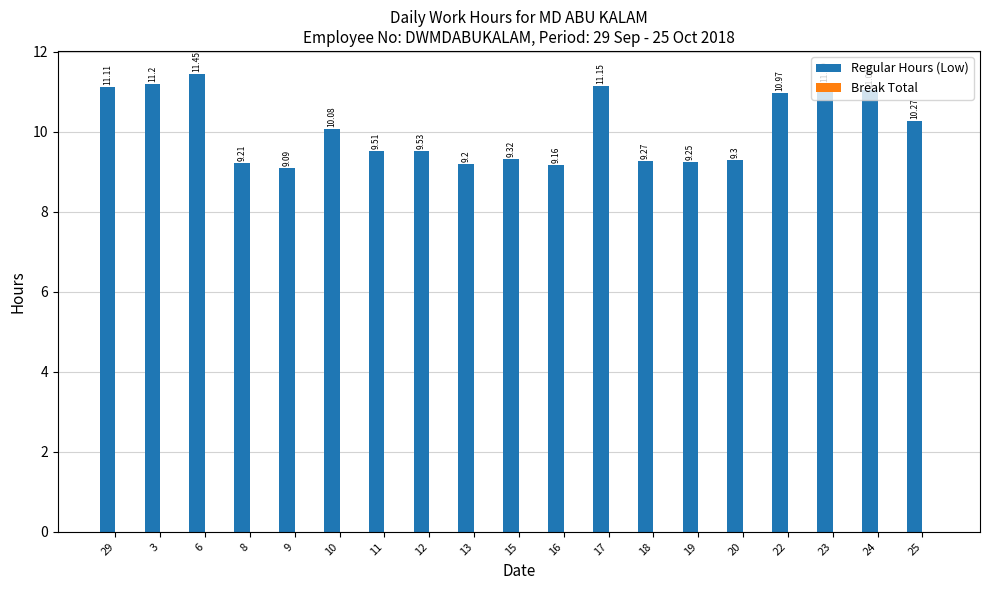

Rank the categories by value from highest to lowest.

6, 3, 23, 17, 29, 24, 22, 25, 10, 12, 11, 15, 20, 18, 19, 8, 13, 16, 9